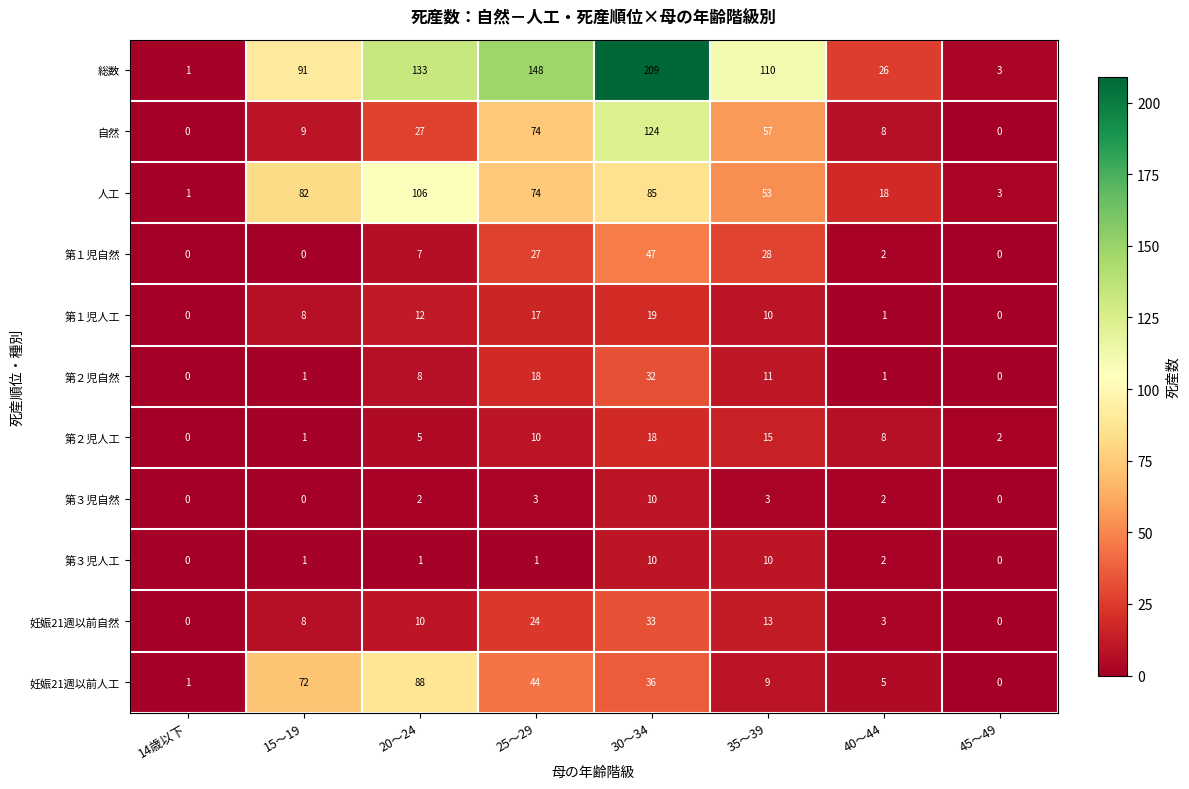

What is the total value across all series at 14歳以下?

3